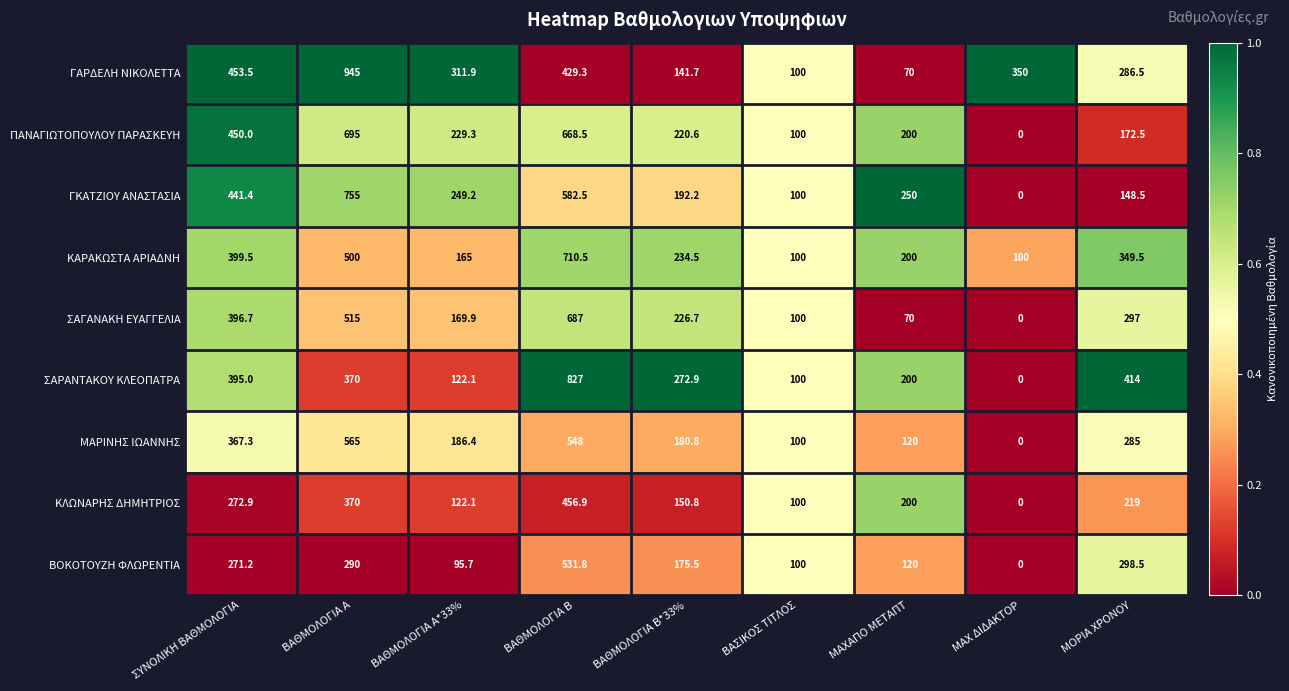

What is the spread (max minus min) of values at ΜΑΧΑΠΟ ΜΕΤΑΠΤ?

180.0